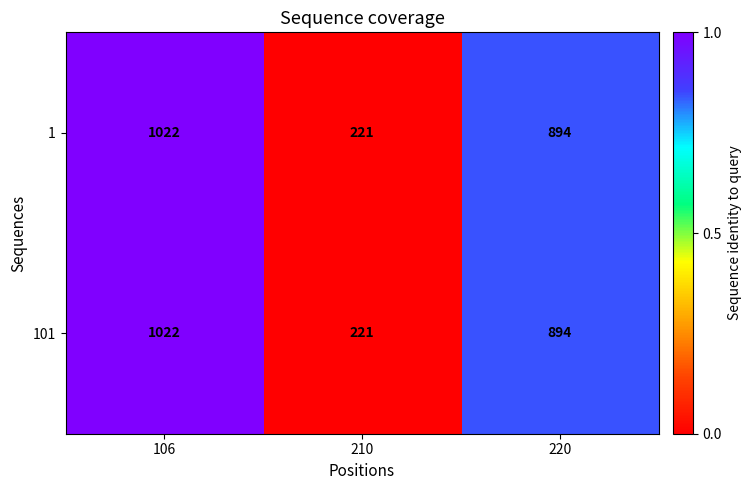

How many data points does each series have?

3